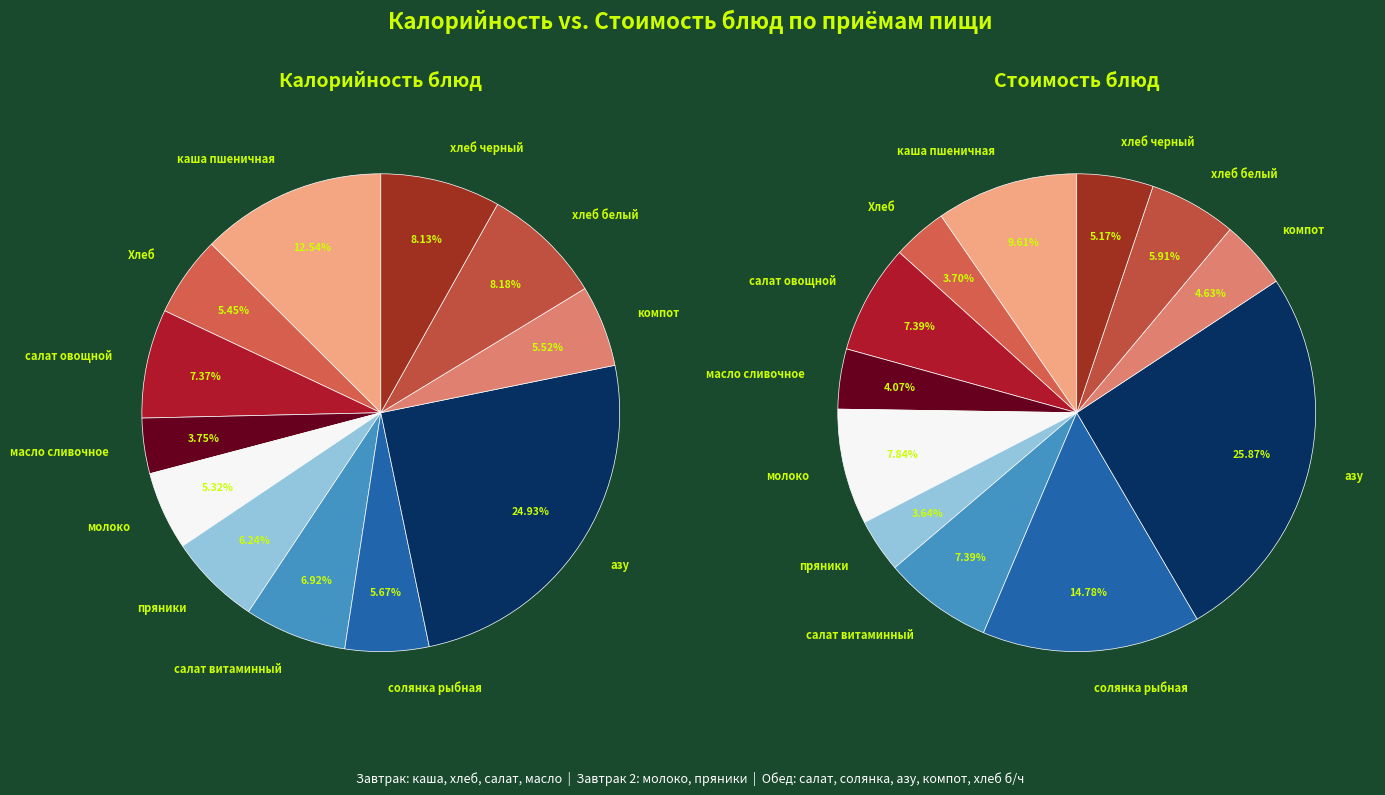

To the nearest percent, what is the difference between the каша пшеничная and молоко slice percentages?

2%